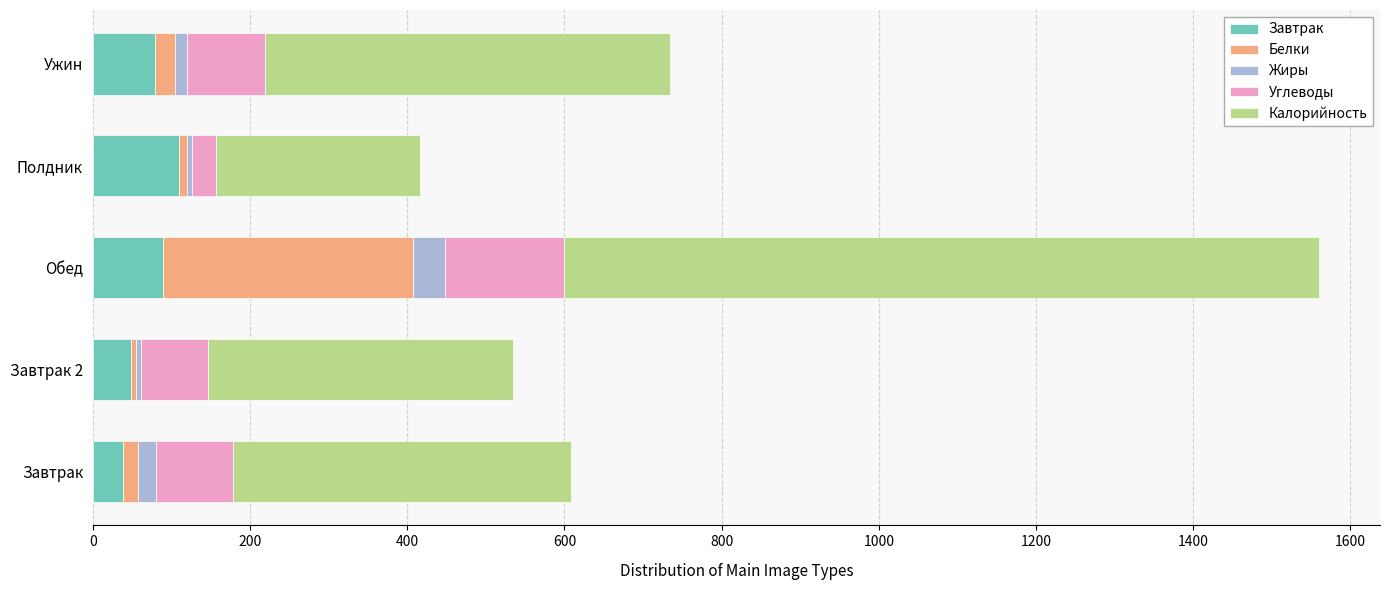

At which category is the sum across all series the highest?

Обед